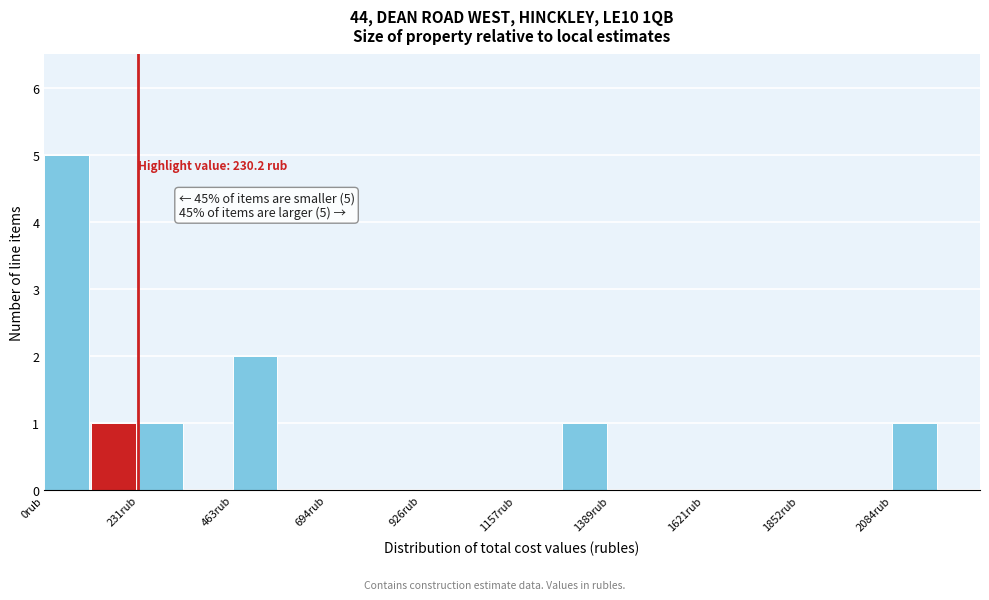

Read against the x-axis, roughly where is the centre of the tallest bar?

50